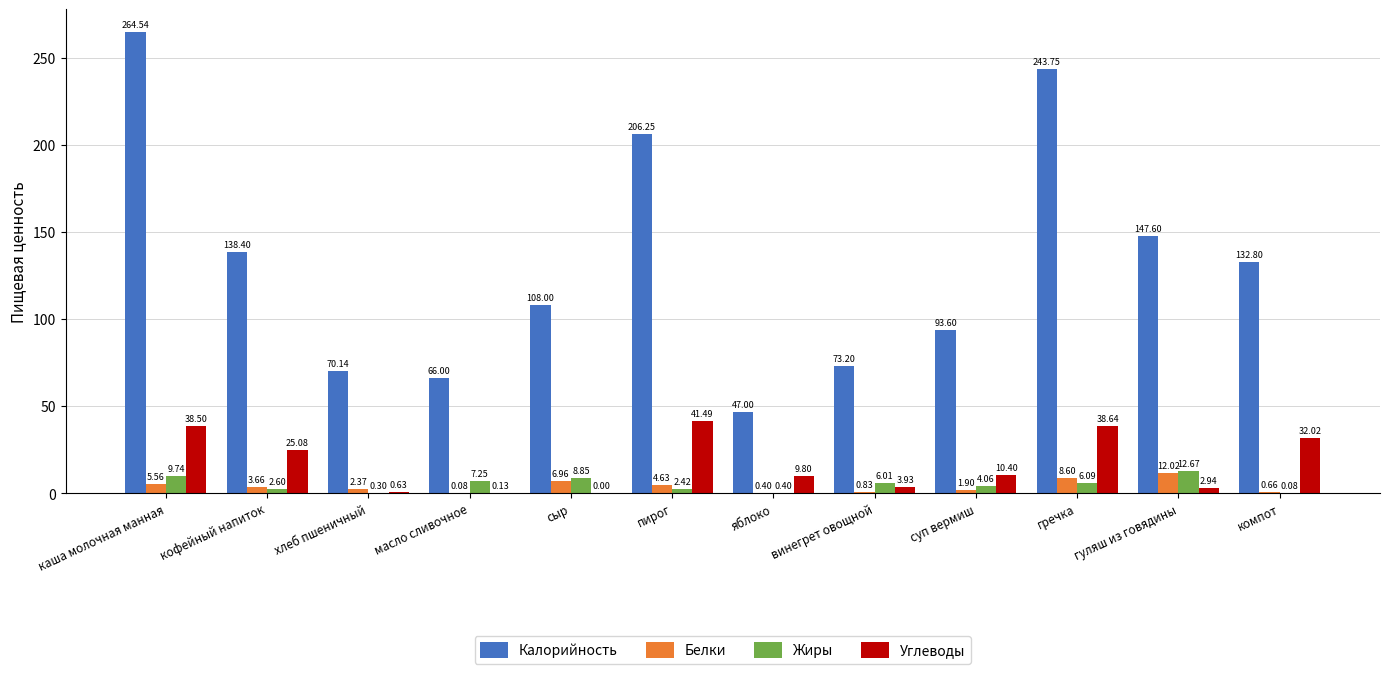

What is the sum of all Калорийность values?

1591.3